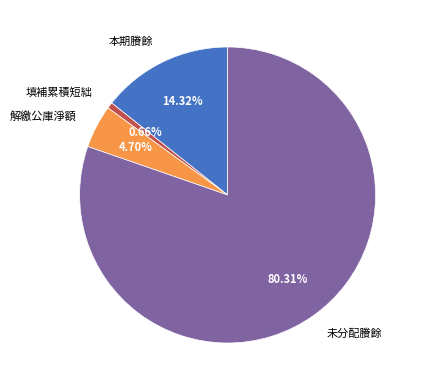

Does 填補累積短絀 represent more than half of the total?

No